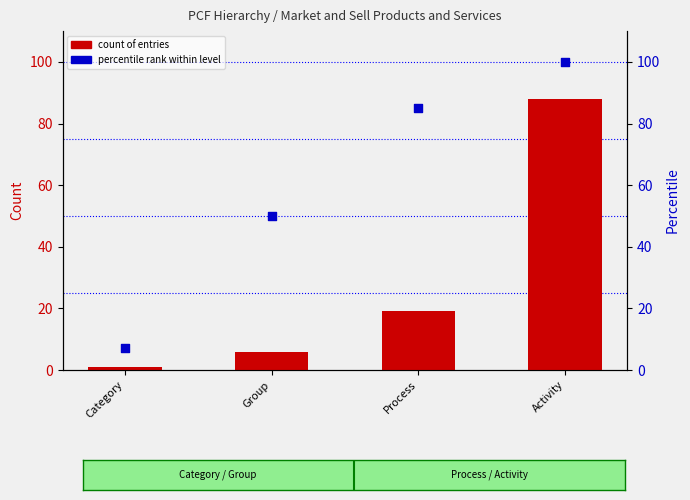

What is the total value across all series at Activity?

188